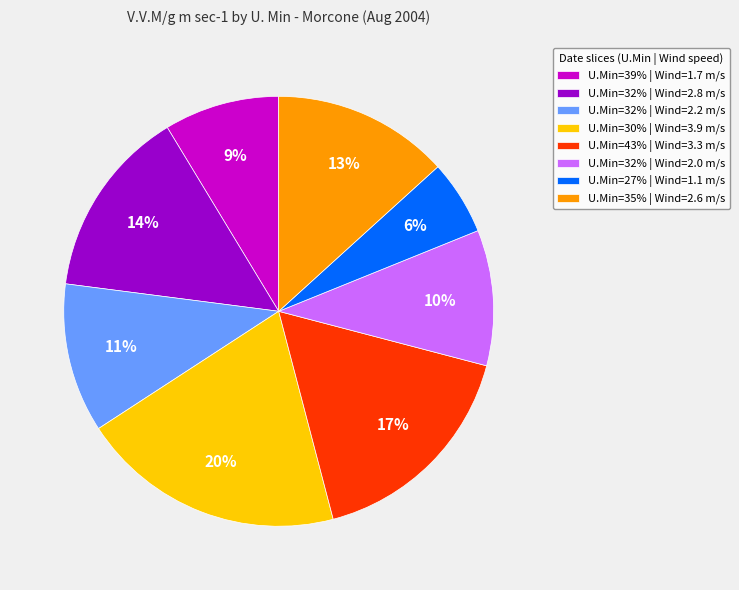

Rank the categories by value from lowest to highest.

U.Min=27% | Wind=1.1 m/s, U.Min=39% | Wind=1.7 m/s, U.Min=32% | Wind=2.0 m/s, U.Min=32% | Wind=2.2 m/s, U.Min=35% | Wind=2.6 m/s, U.Min=32% | Wind=2.8 m/s, U.Min=43% | Wind=3.3 m/s, U.Min=30% | Wind=3.9 m/s